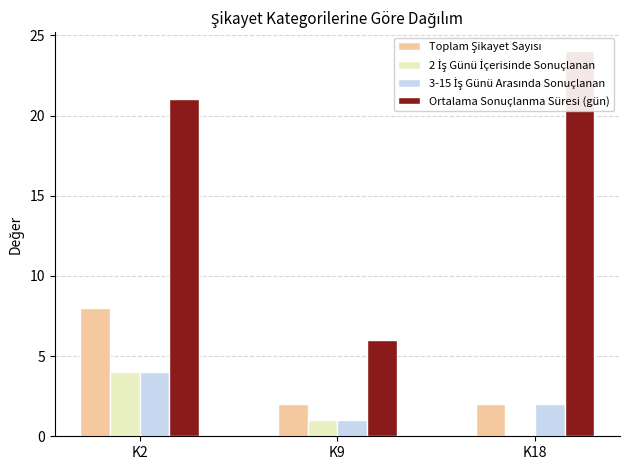

What is the spread (max minus min) of values at K18?

24